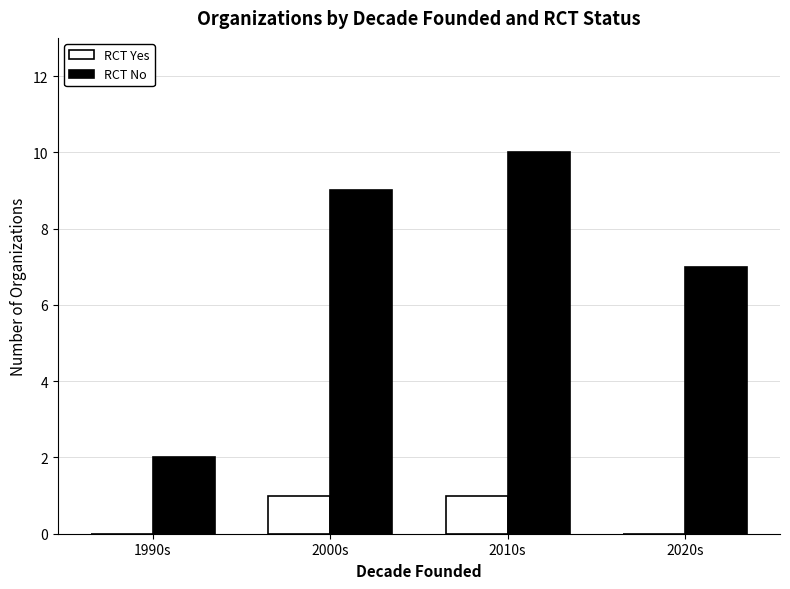

True or false: RCT Yes has a value of 0 at 1990s.

True